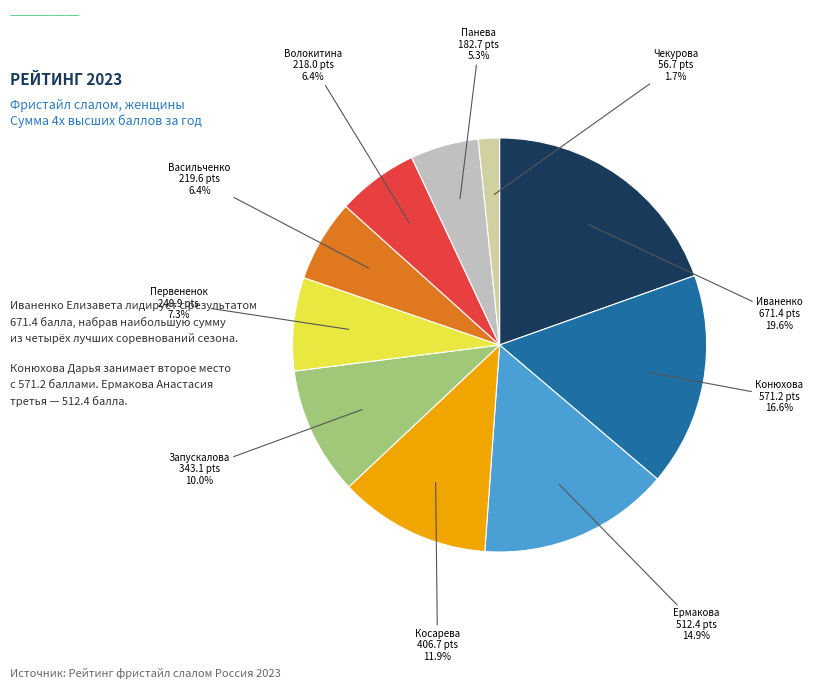

Count the number of slices in the pie.

10